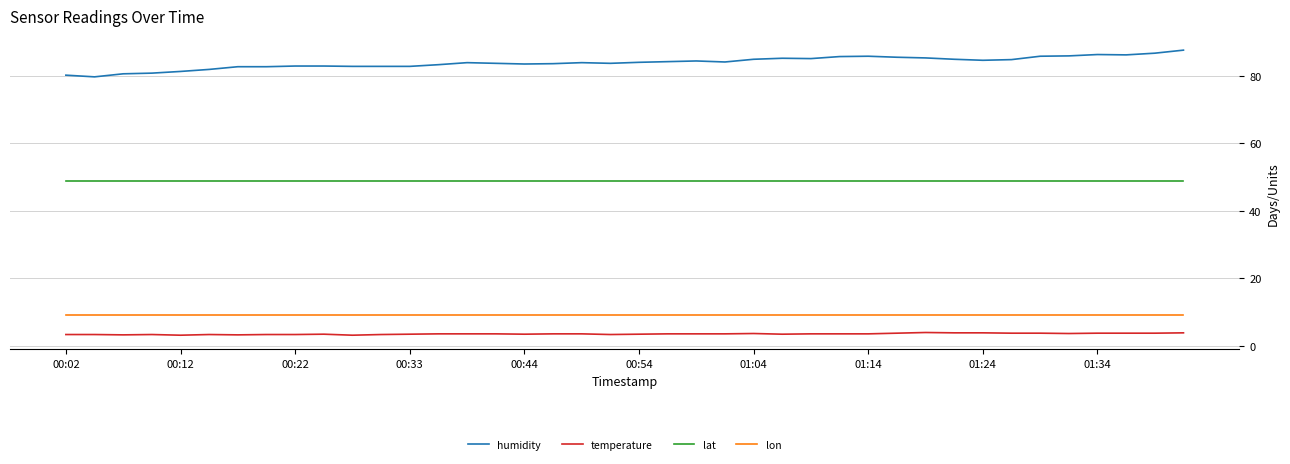

Which series has the widest spread of values?

humidity